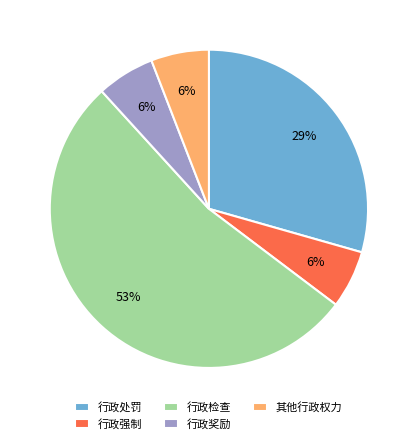

Which slice represents more than half of the pie?

行政检查